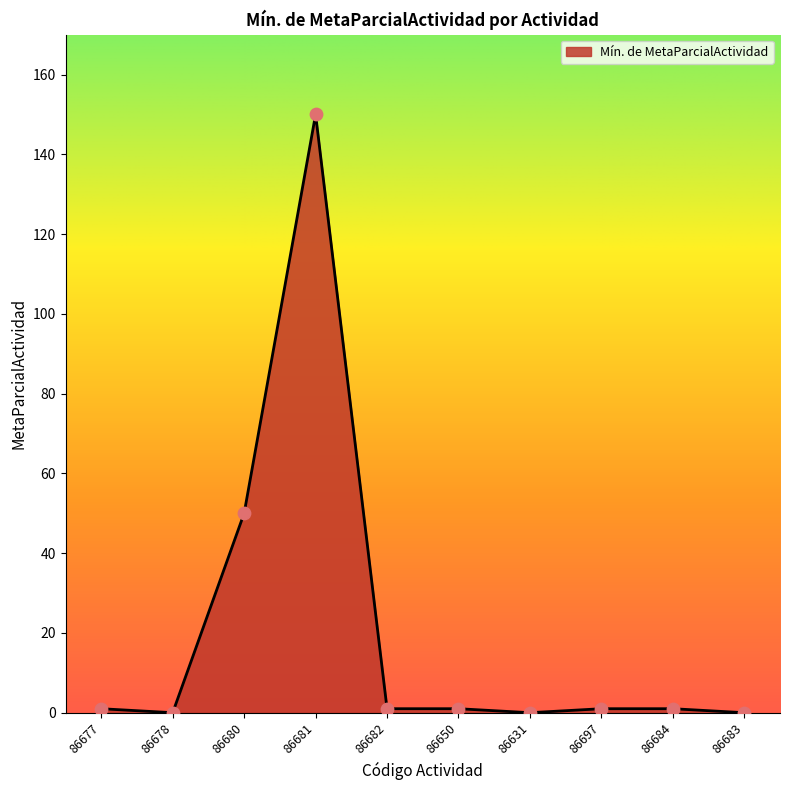

What is the change in value from 86678 to 86681?

+150